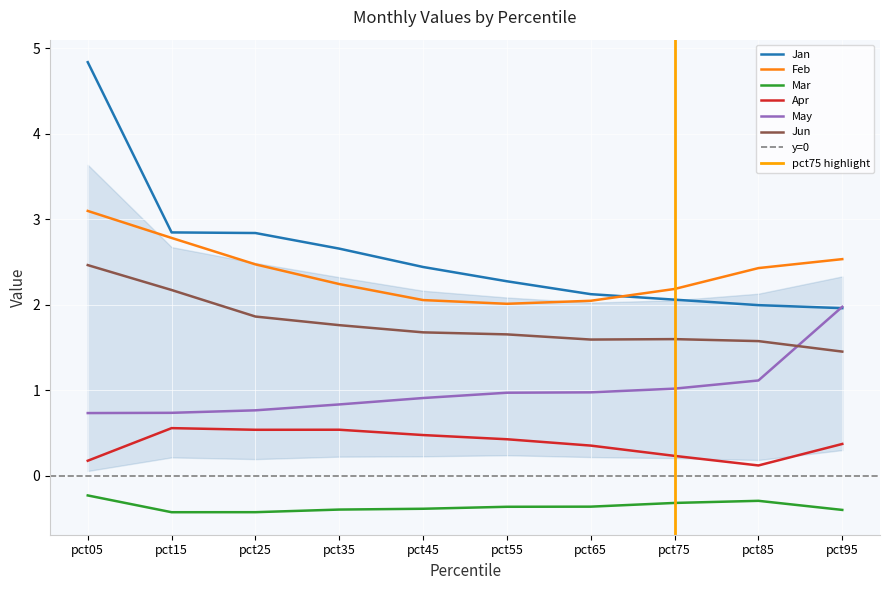

Is the value of Jan at pct55 greater than the value of Feb at pct85?

No